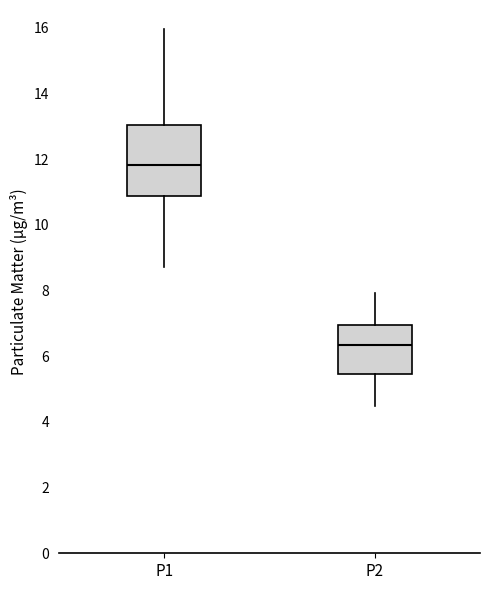

Reading left to right, read every box against the y-axis: the position of its median line, the range the box covers, and the ends of its whiskers. The values are not printed on the chart, so give them approximately, as read against the axis.

P1: median 11.8, box 10.8 to 13.0, whiskers 8.8 to 16.0
P2: median 6.4, box 5.4 to 7.0, whiskers 4.6 to 8.0